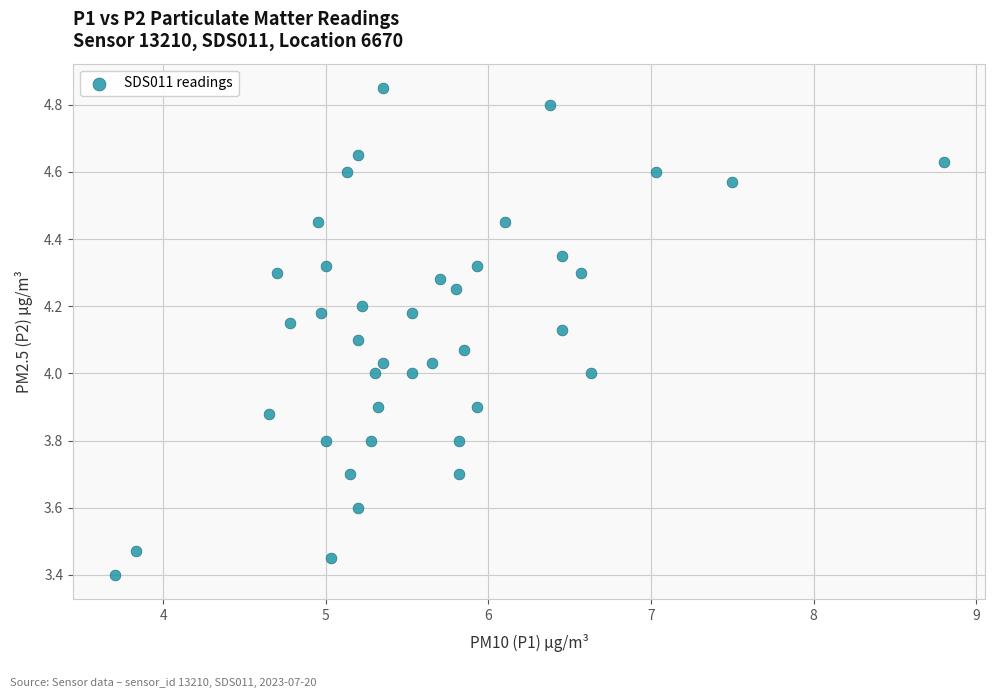

What is the range of X values (max minus min)?

5.1